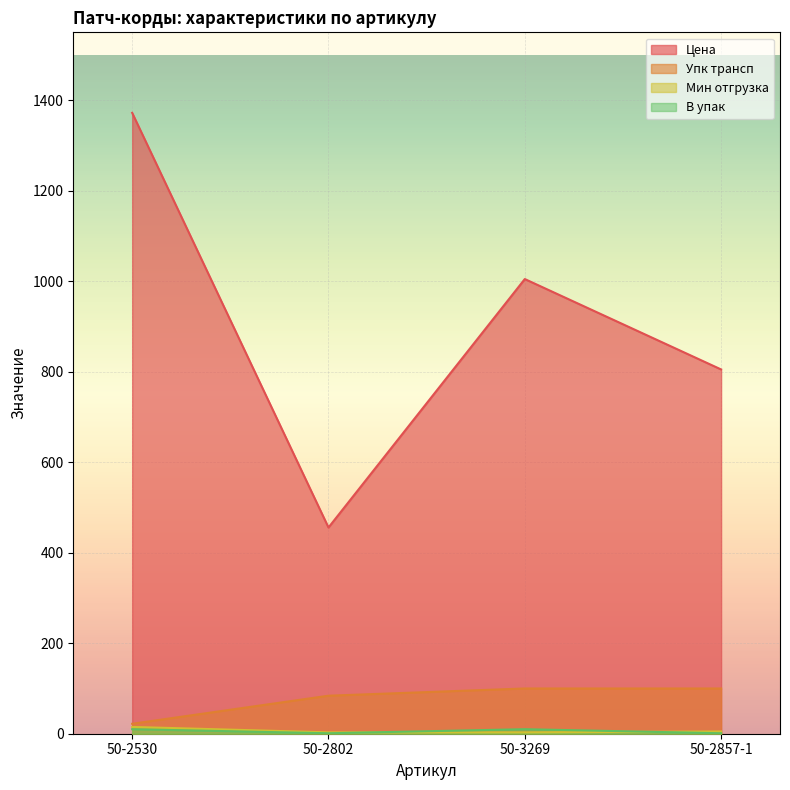

What is the lowest value of the В упак series?

1.0